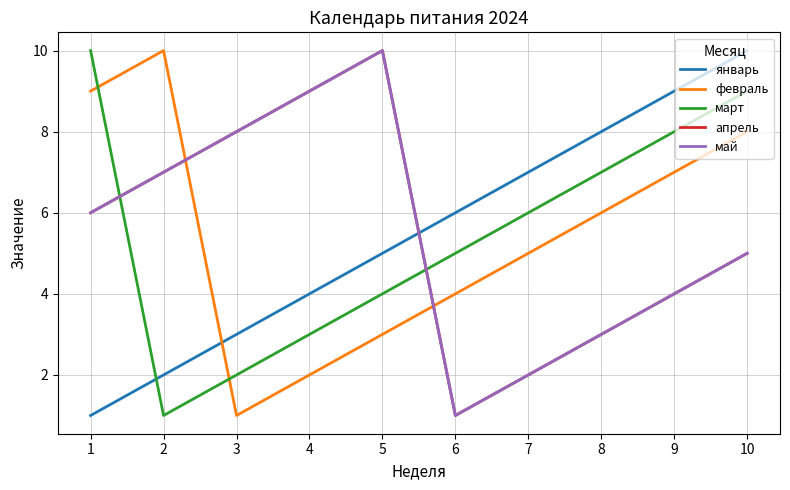

The value of май at 1 is 6. True or false?

True